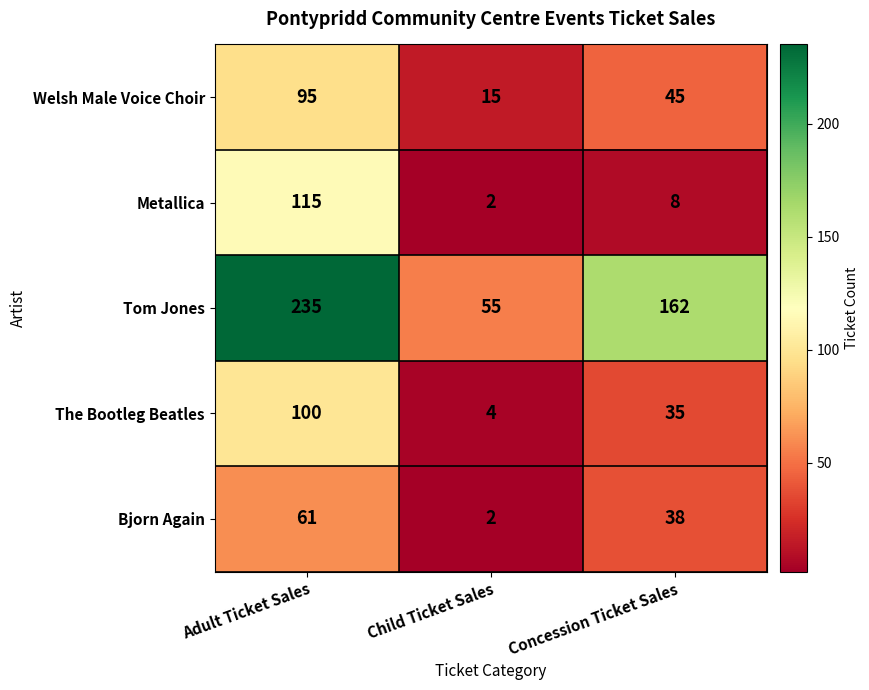

At which category does the chart reach its minimum across all series?

Child Ticket Sales